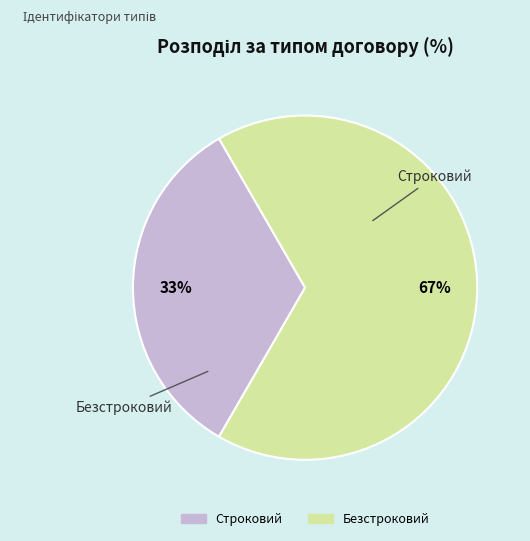

Is it true that Безстроковий is 67% of the pie?

True